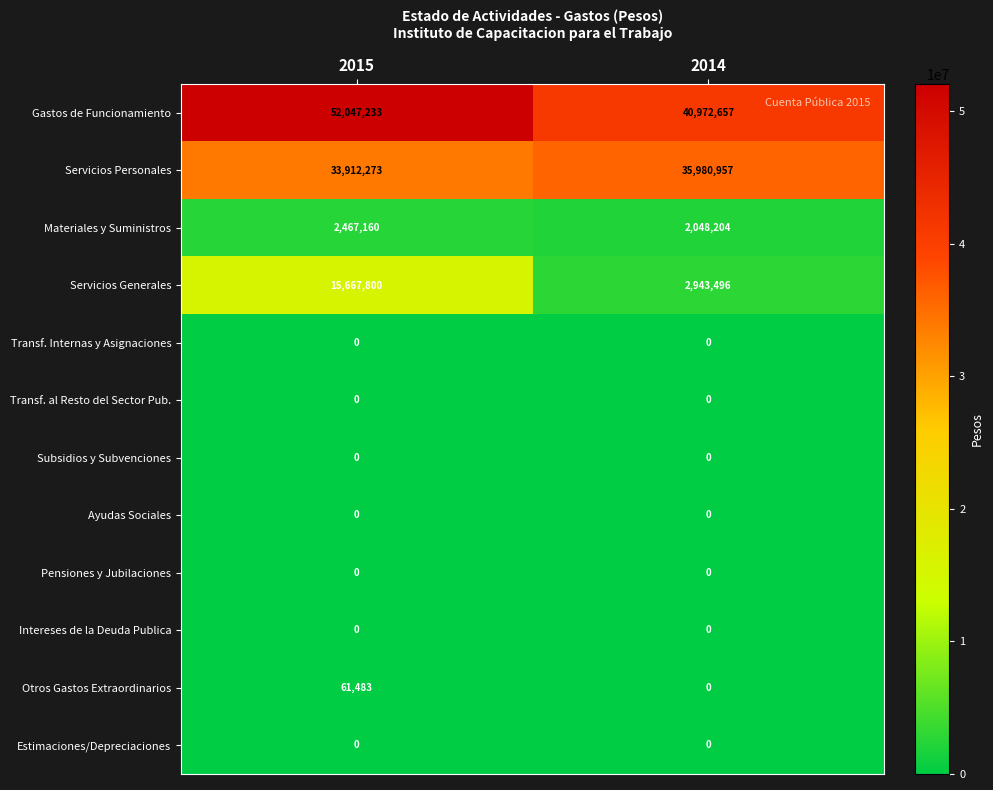

What is the average value of the Gastos de Funcionamiento series?

46509945